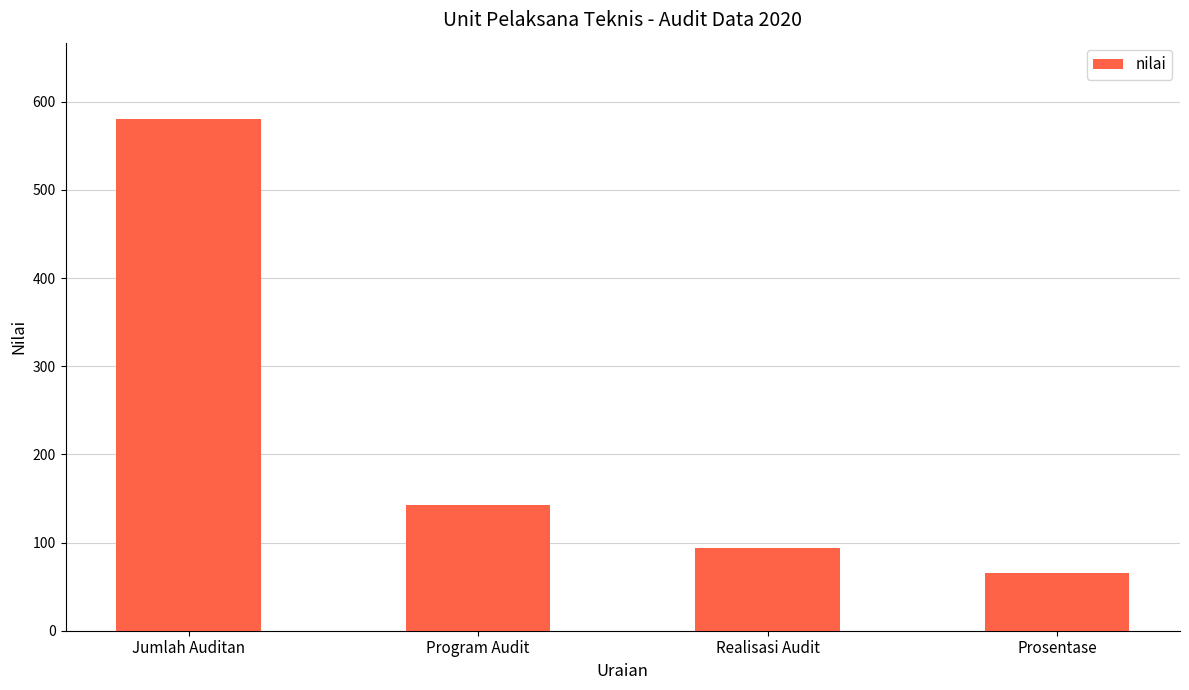

How many bars are there in total?

4